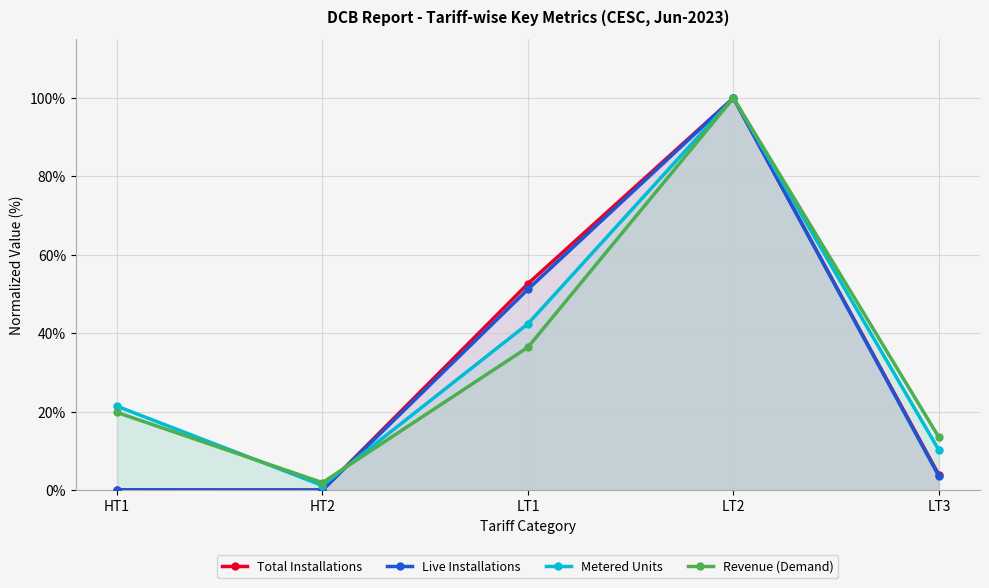

How many lines are shown in the chart?

4